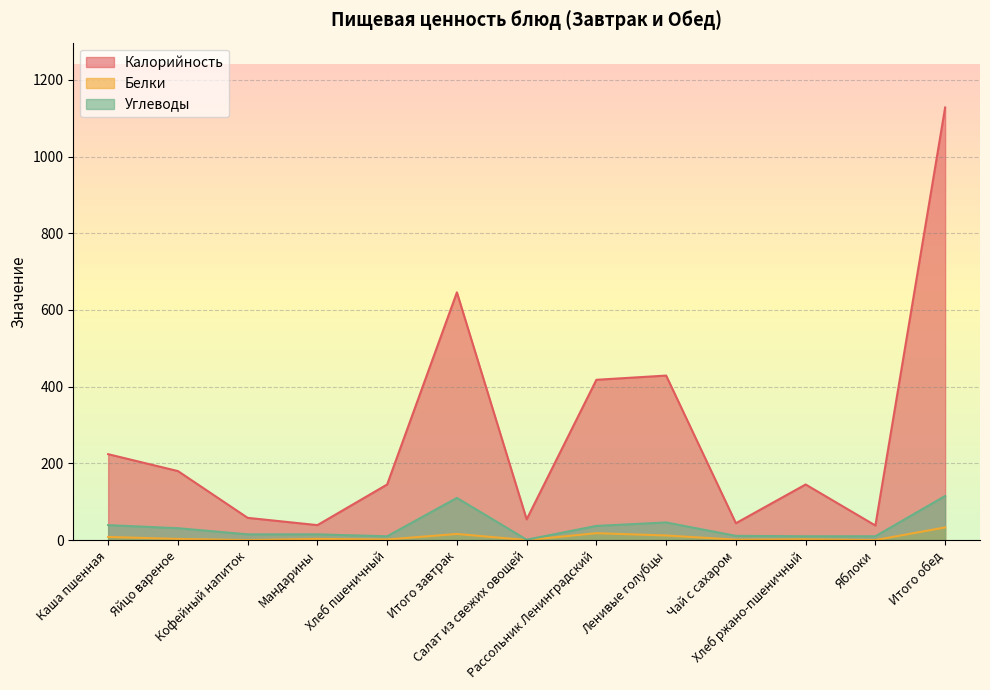

What are all the series names shown in the legend?

Калорийность, Белки, Углеводы